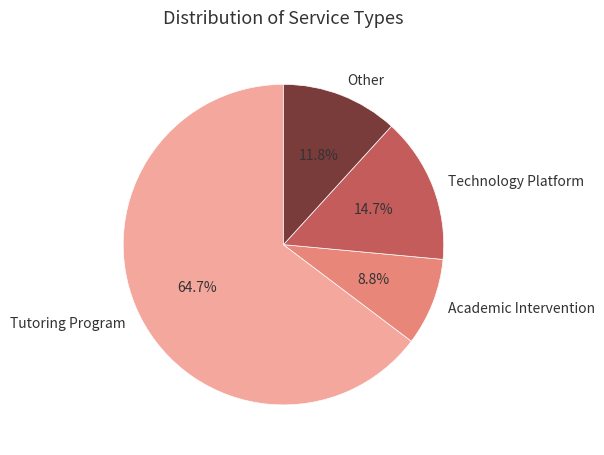

Is the sum of Academic Intervention and Tutoring Program greater than half?

Yes